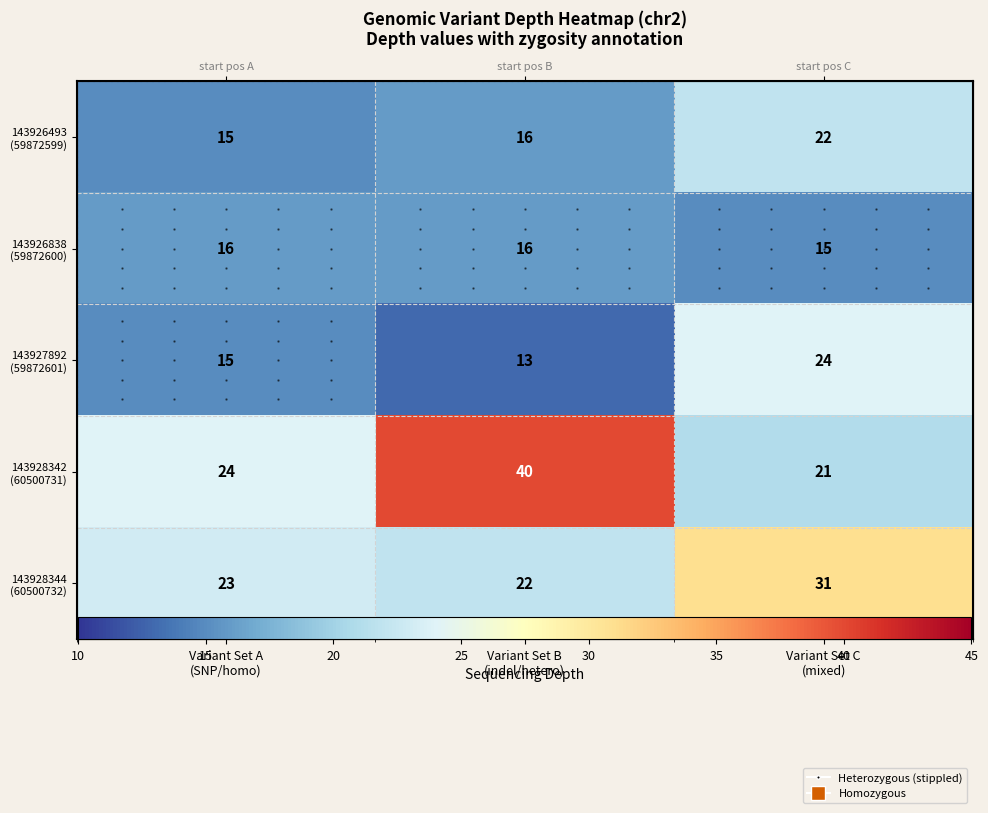

The value of 143926838 (59872600) at Variant Set B (indel/hetero) is 25. True or false?

False